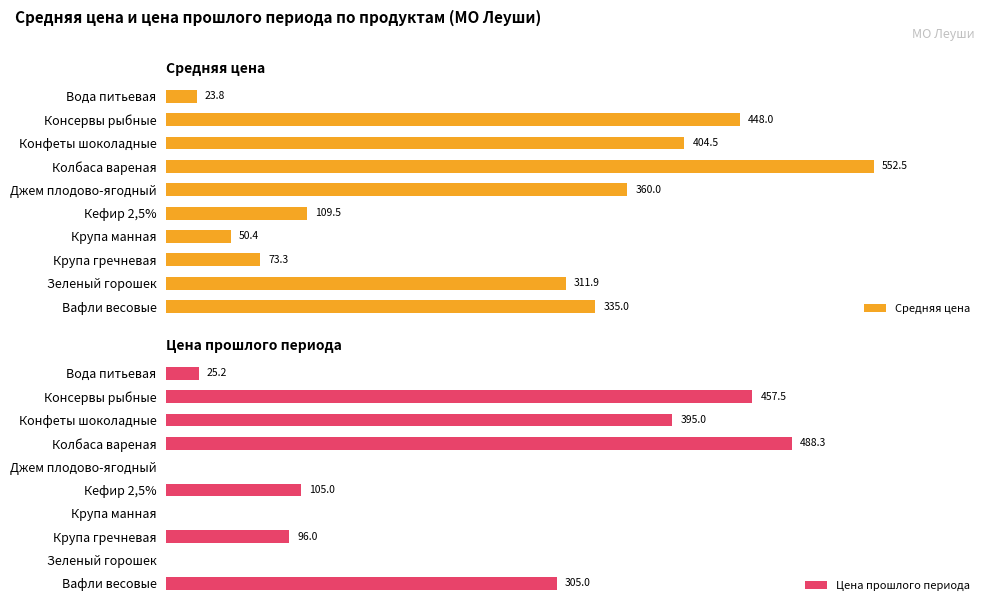

Rank the series by their maximum value, from lowest to highest.

Цена прошлого периода, Средняя цена